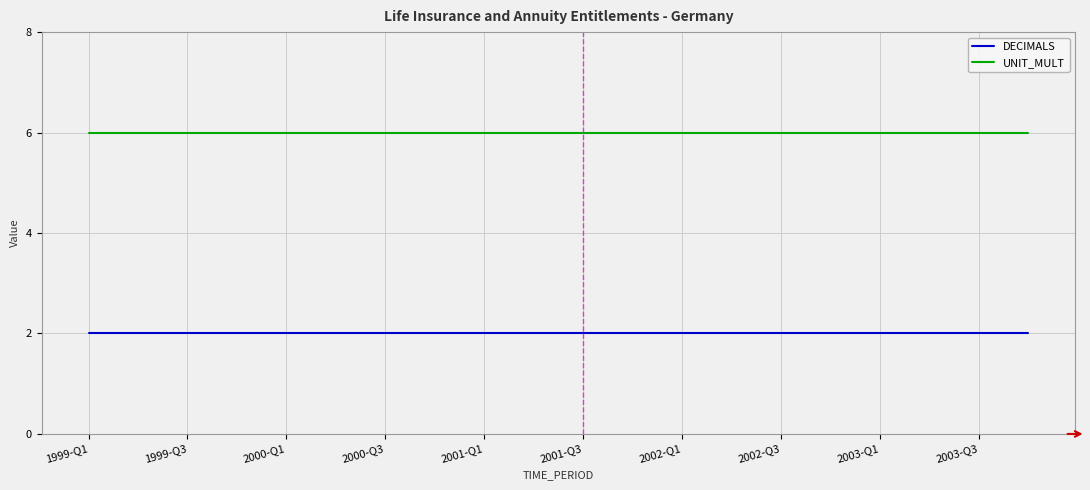

Which series has the largest total across all categories?

UNIT_MULT